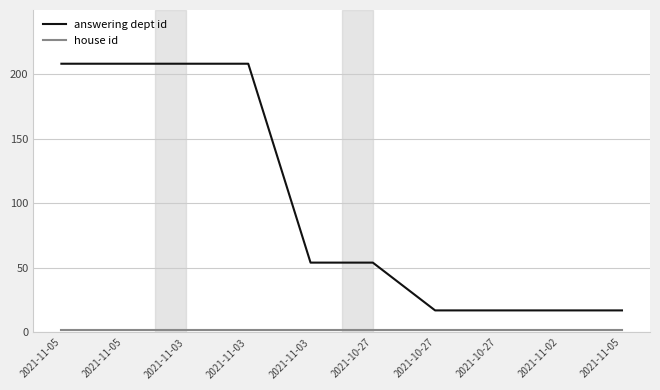

The value of house id at 2021-10-27 is 1. True or false?

False